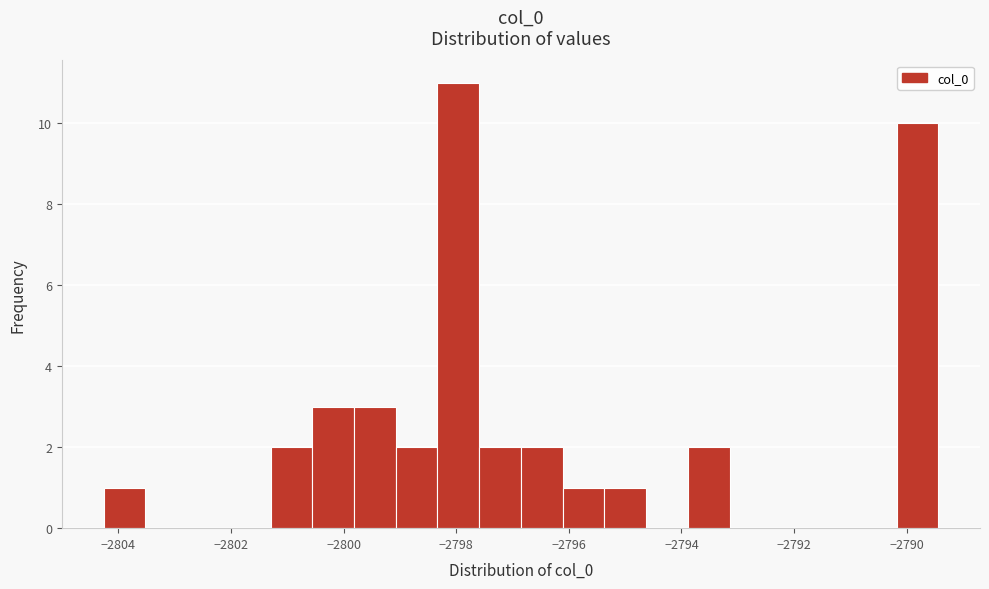

Around what value on the x-axis is the tallest bar? Give the approximate position of its centre, as read against the axis.

-2798.0